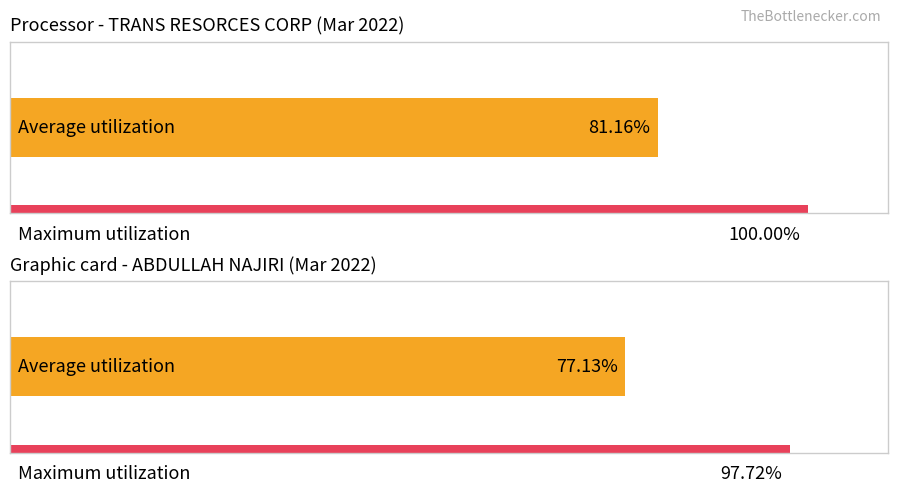

Are the bars horizontal?

Yes